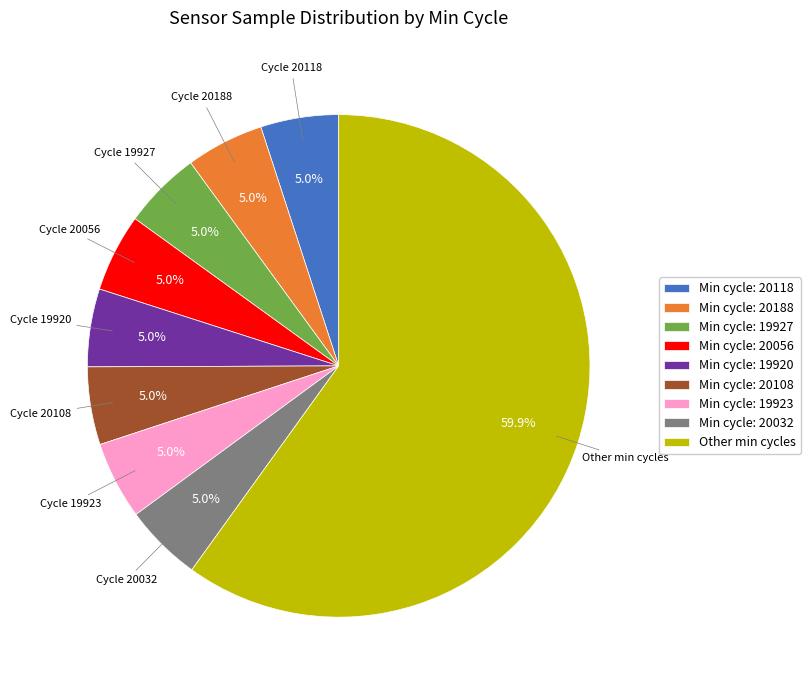

Count the number of slices in the pie.

9